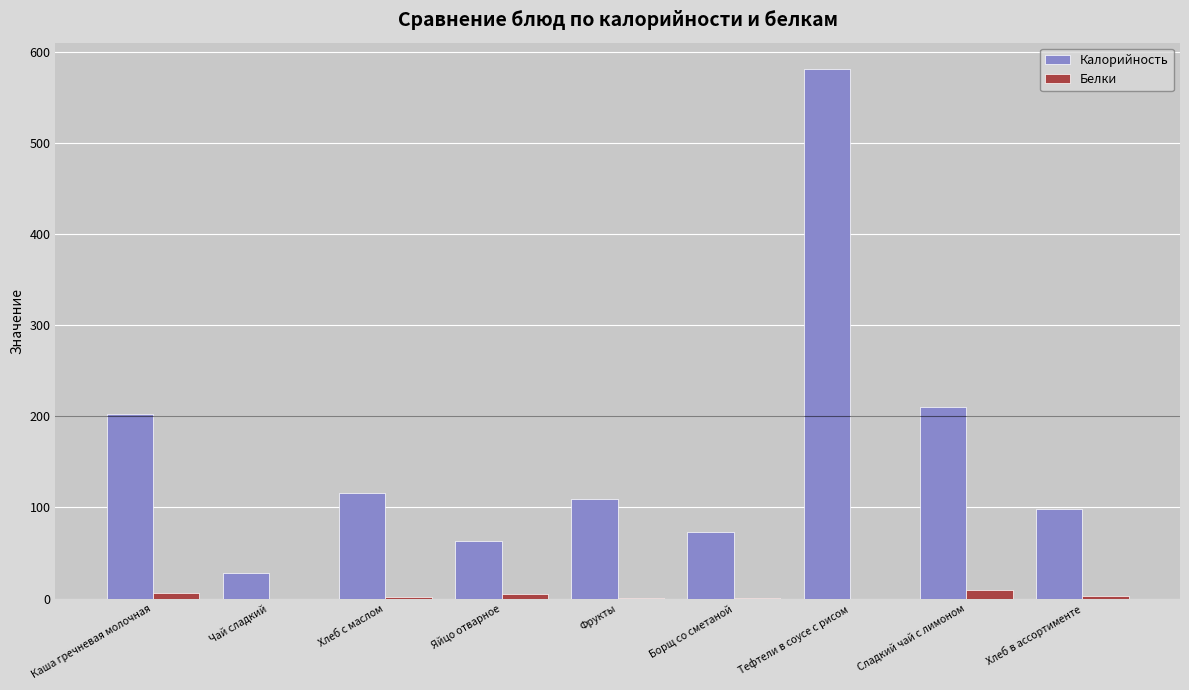

What is the average value of the Белки series?

3.0